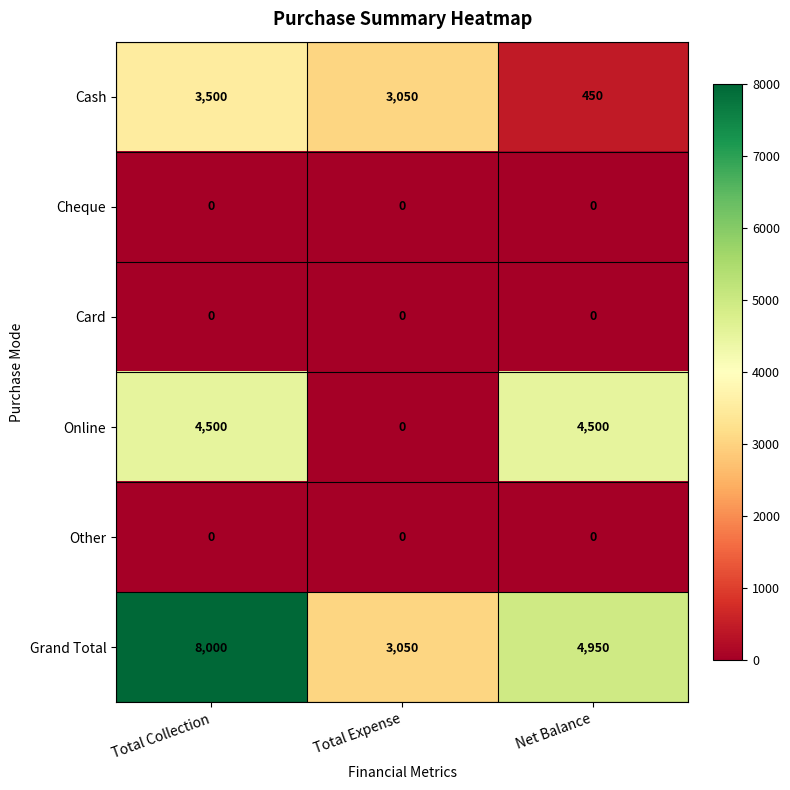

Which series has the largest range (max minus min)?

Grand Total